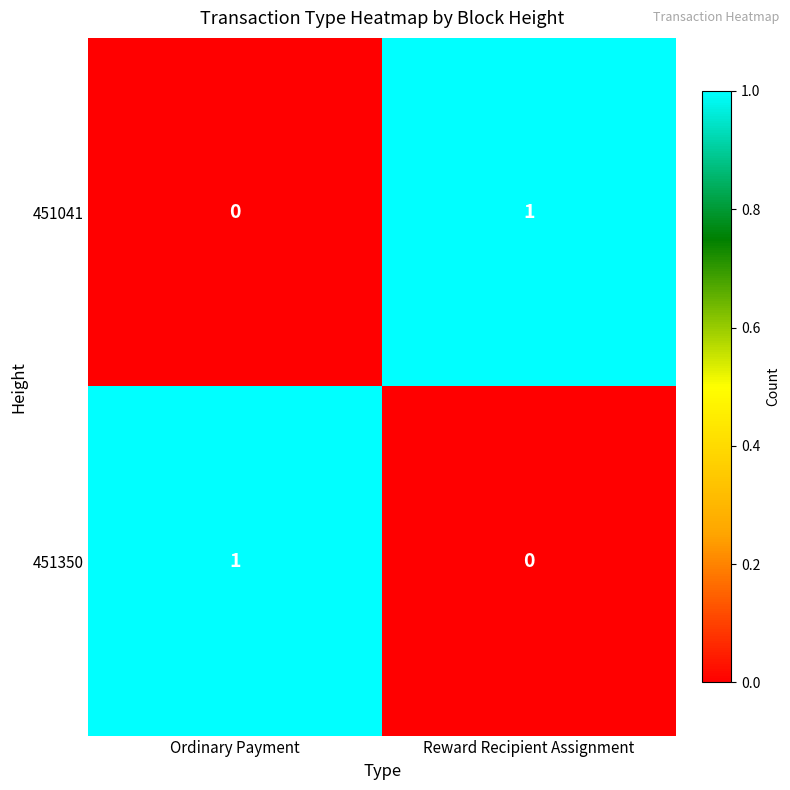

Reading left to right, what are all the values shown in this chart?

451041: Ordinary Payment=0	Reward Recipient Assignment=1
451350: Ordinary Payment=1	Reward Recipient Assignment=0